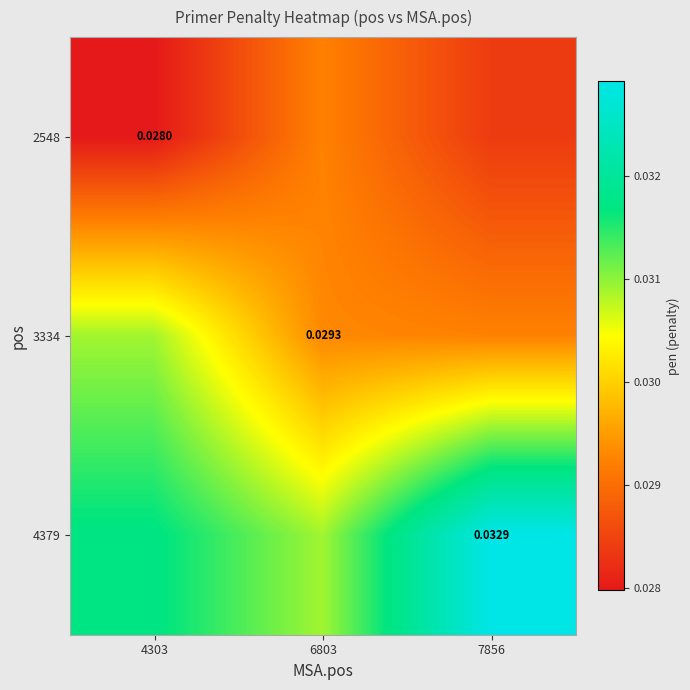

Count the 2548 values in the range 0 to 1.

3